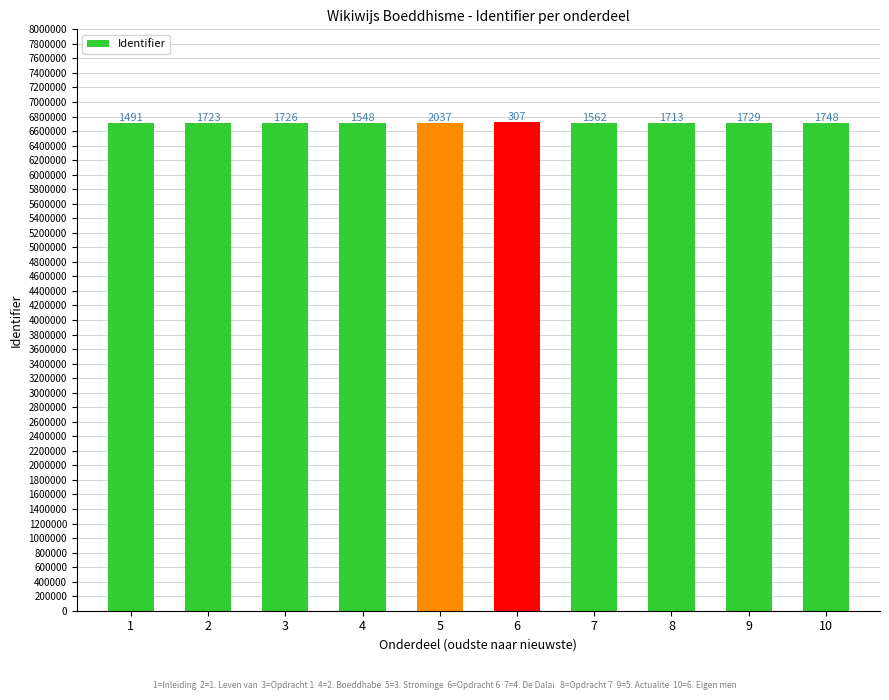

What is the difference between the values at 10 and 1?

257